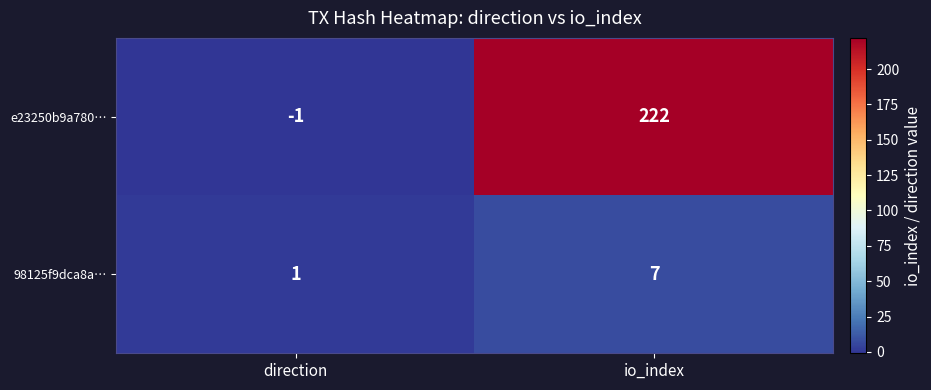

Which label corresponds to the largest value in the chart?

io_index